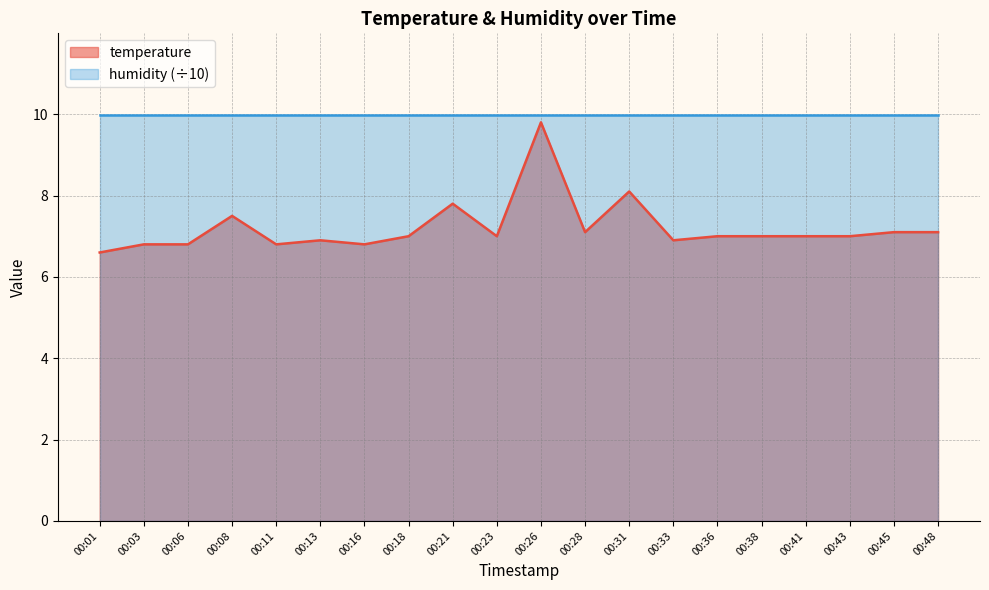

What is the difference between the values at 00:23 and 00:13?

0.1